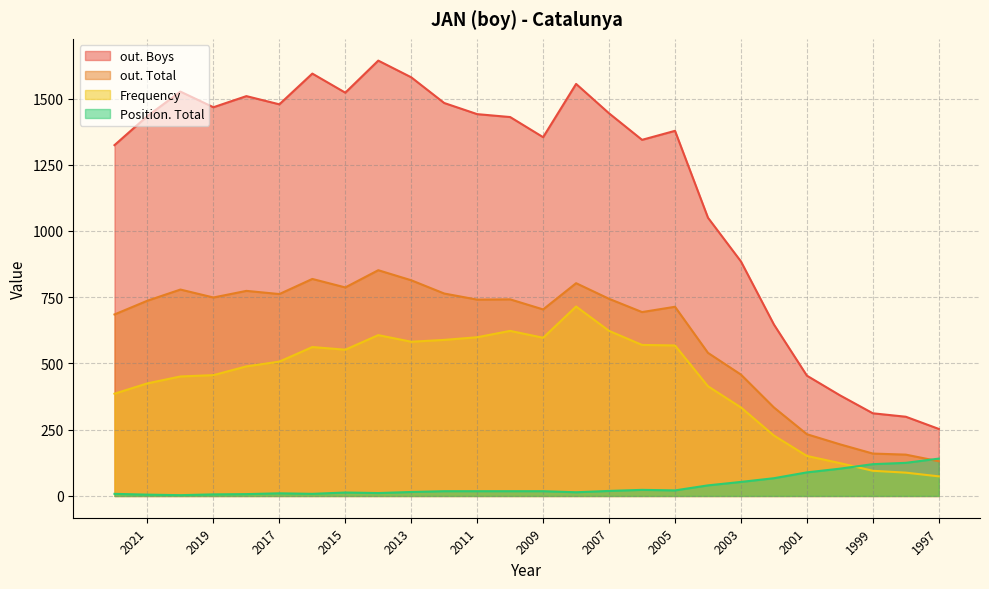

Where does the out. Total series first go above 741?

2020